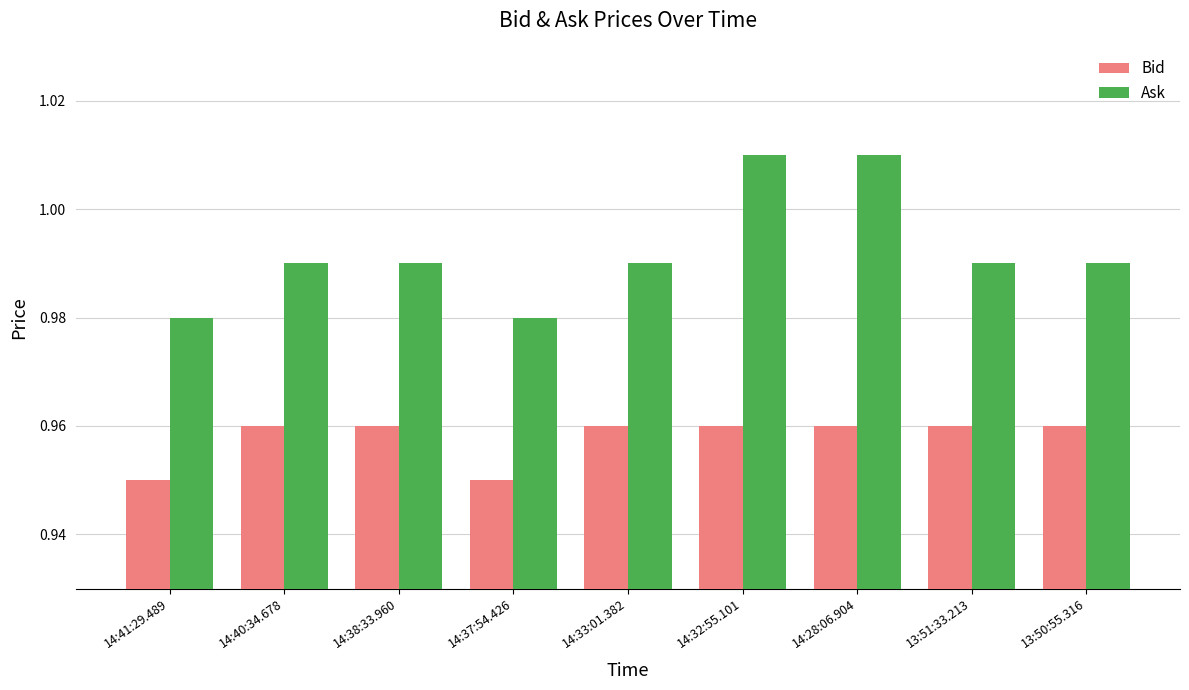

The Bid series shows 1.5 at 14:37:54.426. True or false?

False